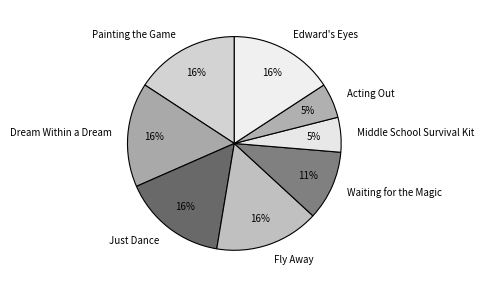

To the nearest percent, what is the difference between the largest and smallest slice percentages?

11%